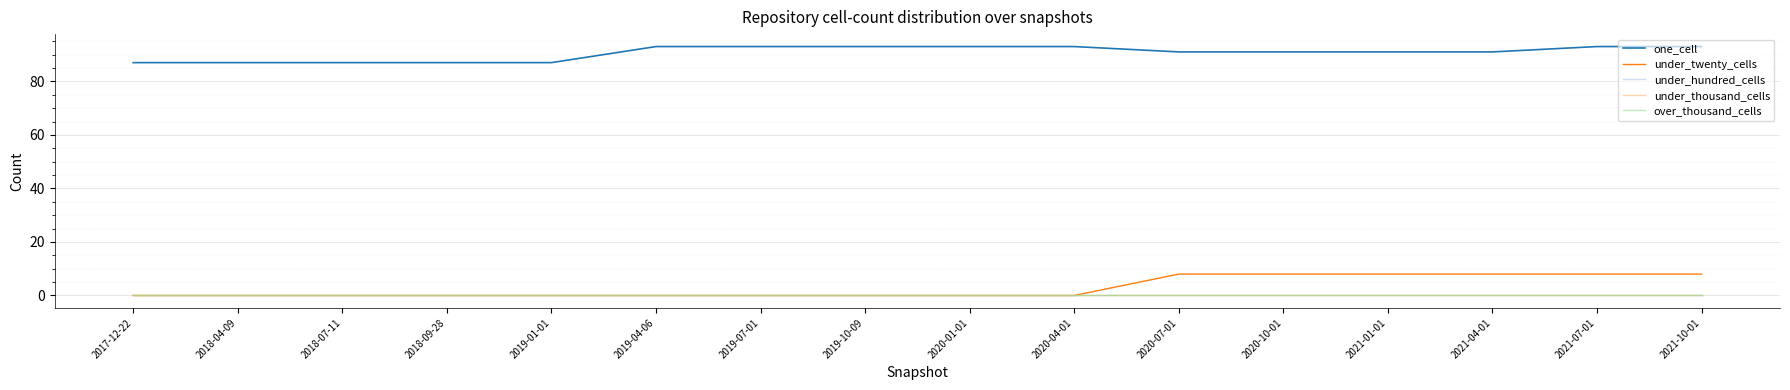

Is this an area chart (filled region under the line)?

No